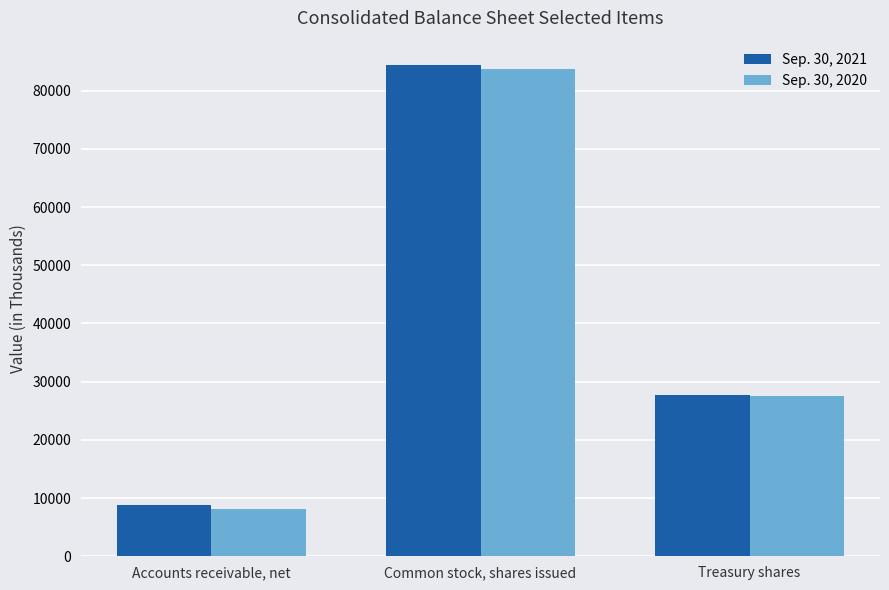

At which label does Sep. 30, 2020 reach its peak?

Common stock, shares issued